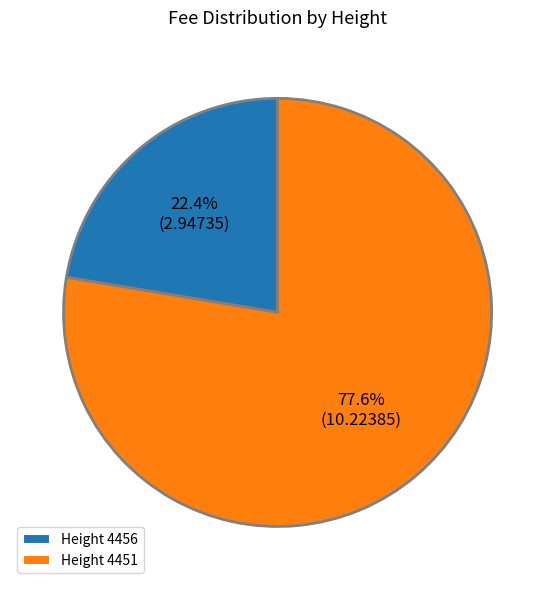

Which slice represents more than half of the pie?

Height 4451